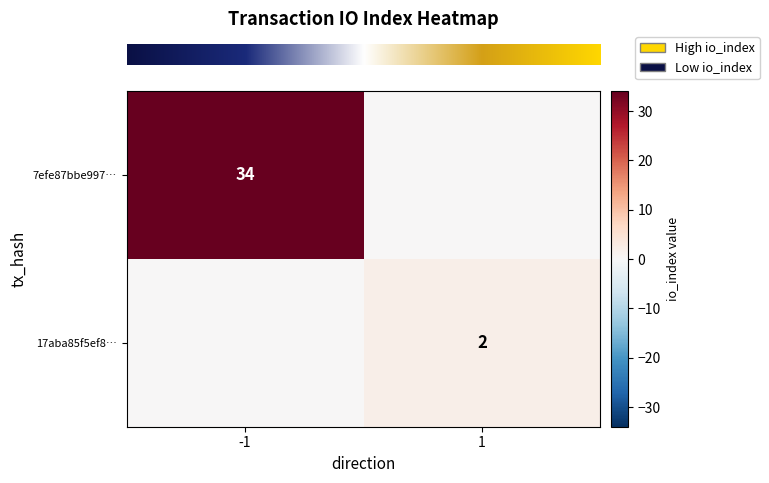

How many series are shown in this chart?

2